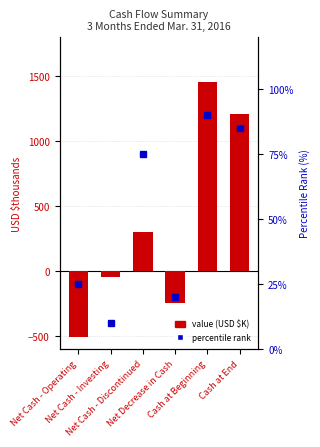

Rank the series at Net Cash - Investing from lowest to highest value.

Value (USD $K), Percentile Rank